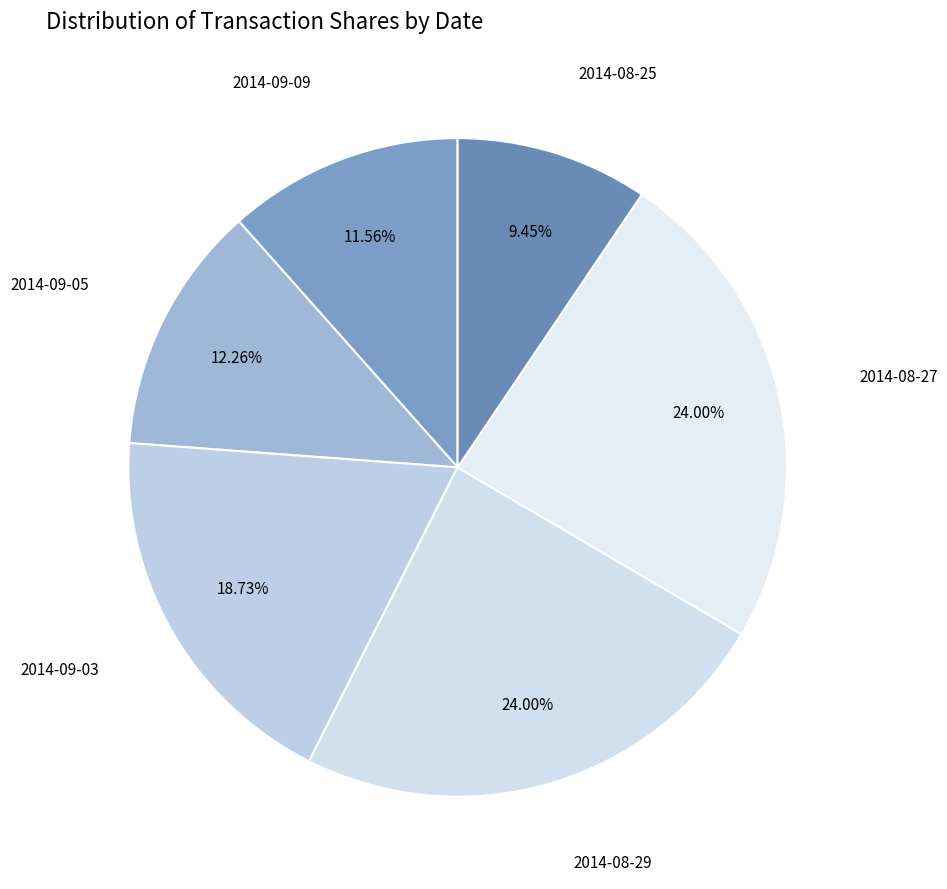

What percentage is the 2014-08-25 slice, to the nearest percent?

9%